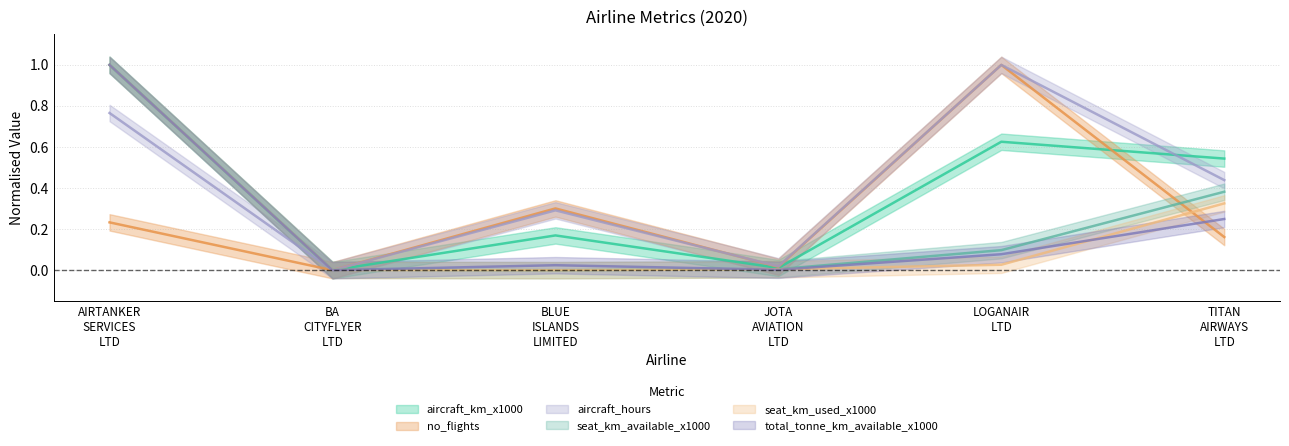

Is this an area chart (filled region under the line)?

No